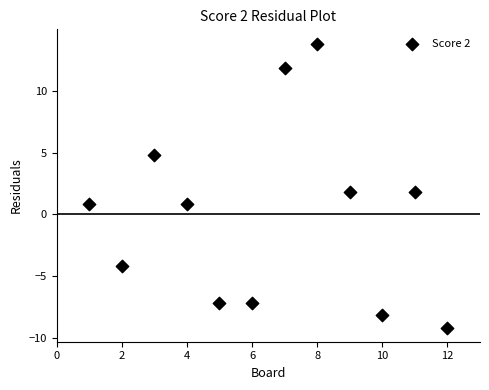

What is the range of X values (max minus min)?

11.0